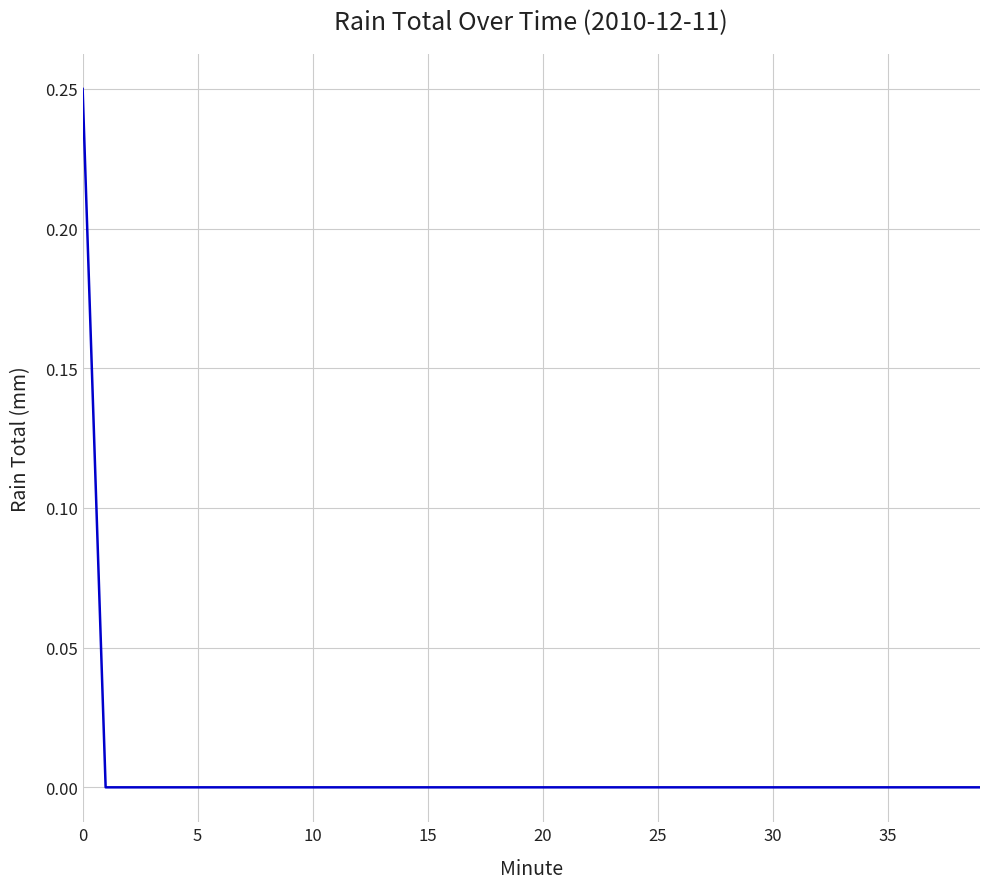

How many values are between 0 and 1?

40